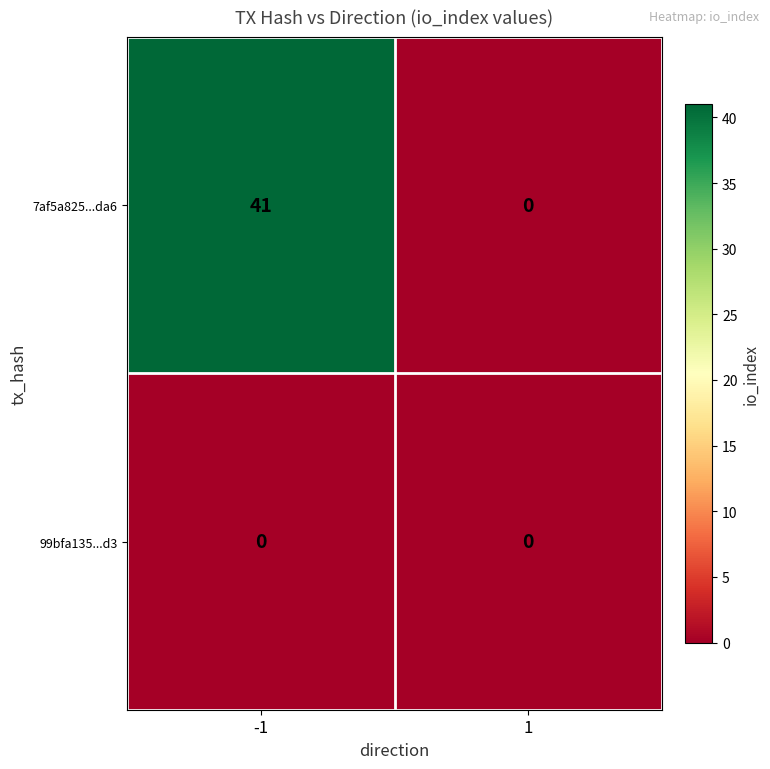

True or false: 7af5a825...da6 has a value of 0 at 1.

True